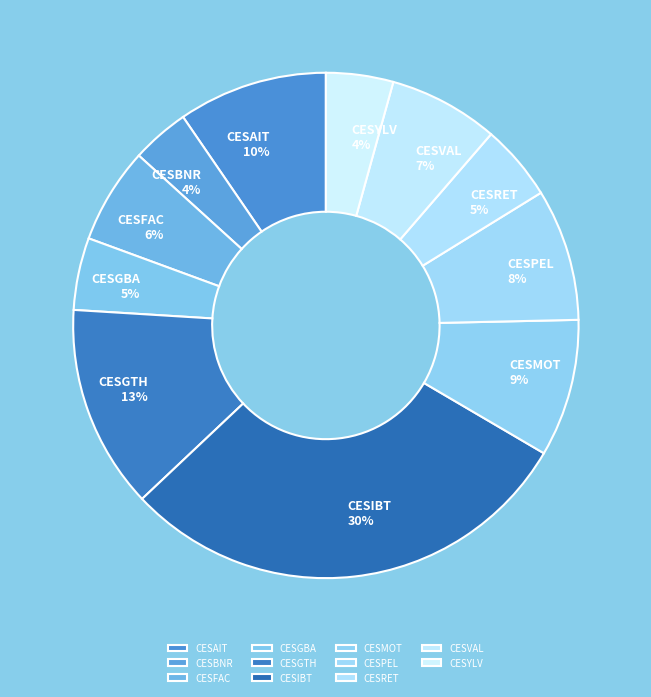

True or false: CESIBT accounts for 30% of the total.

True